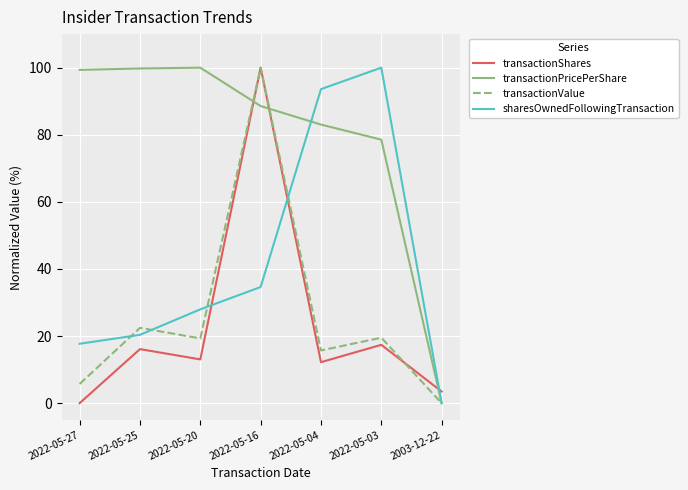

True or false: sharesOwnedFollowingTransaction has more than 0 interior local peaks.

True